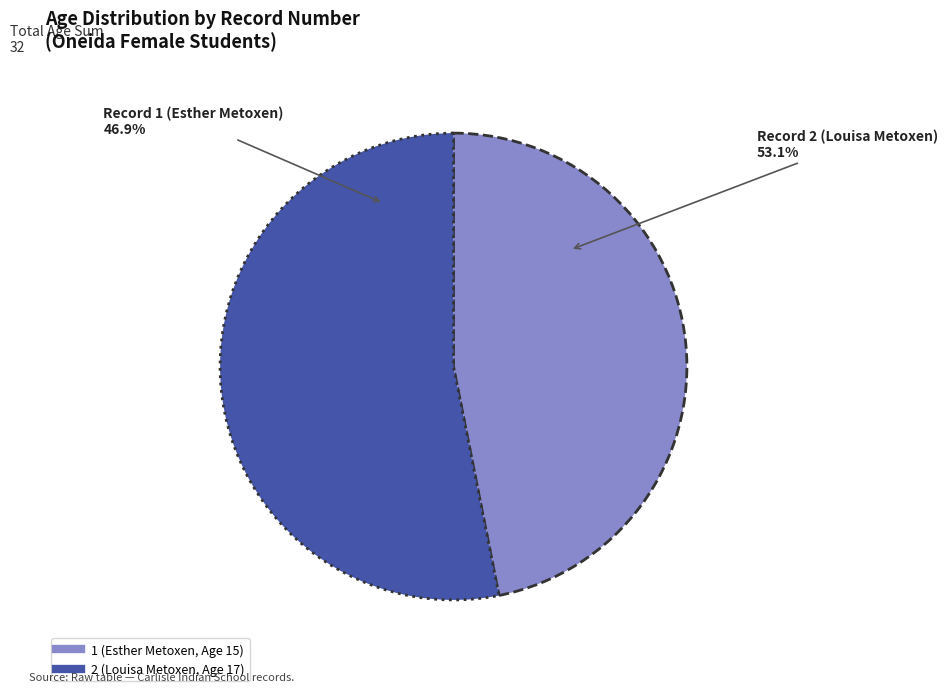

Count the number of slices in the pie.

2